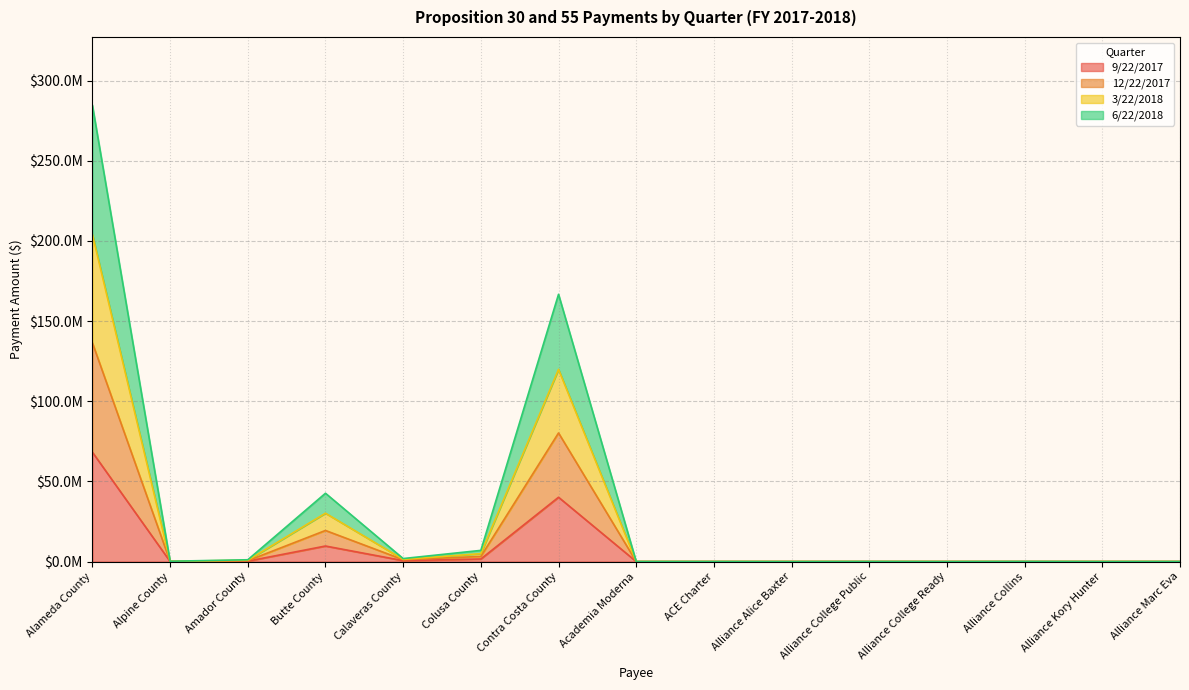

The 9/22/2017 series shows 0.0 at Alliance Collins. True or false?

True